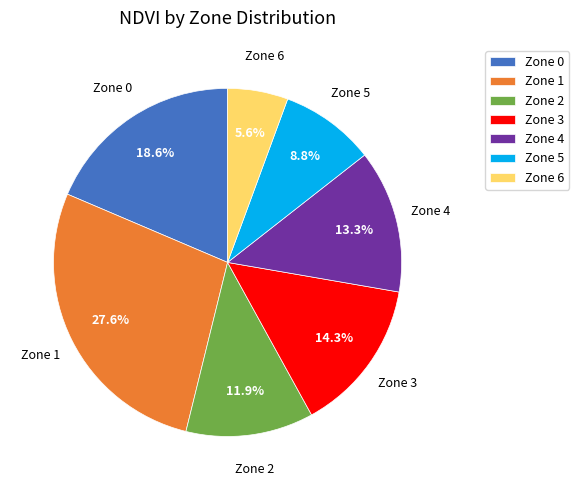

The Zone 6 slice represents 6% of the pie. True or false?

True